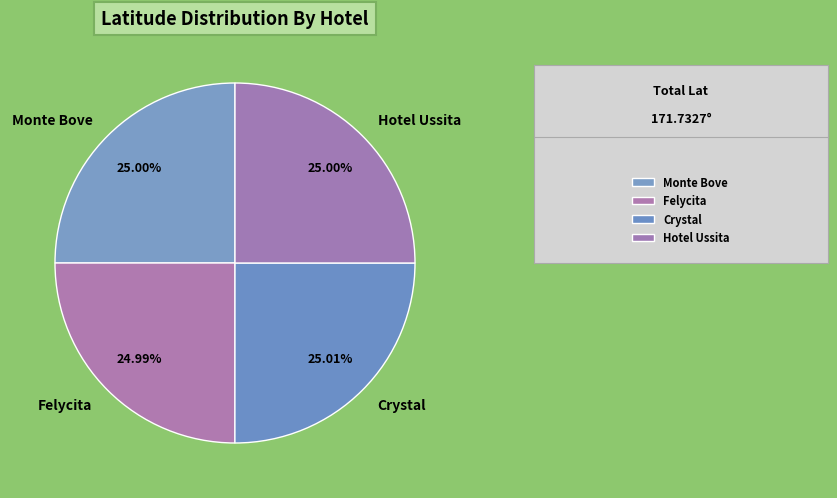

Does Felycita account for over 50% of the chart?

No